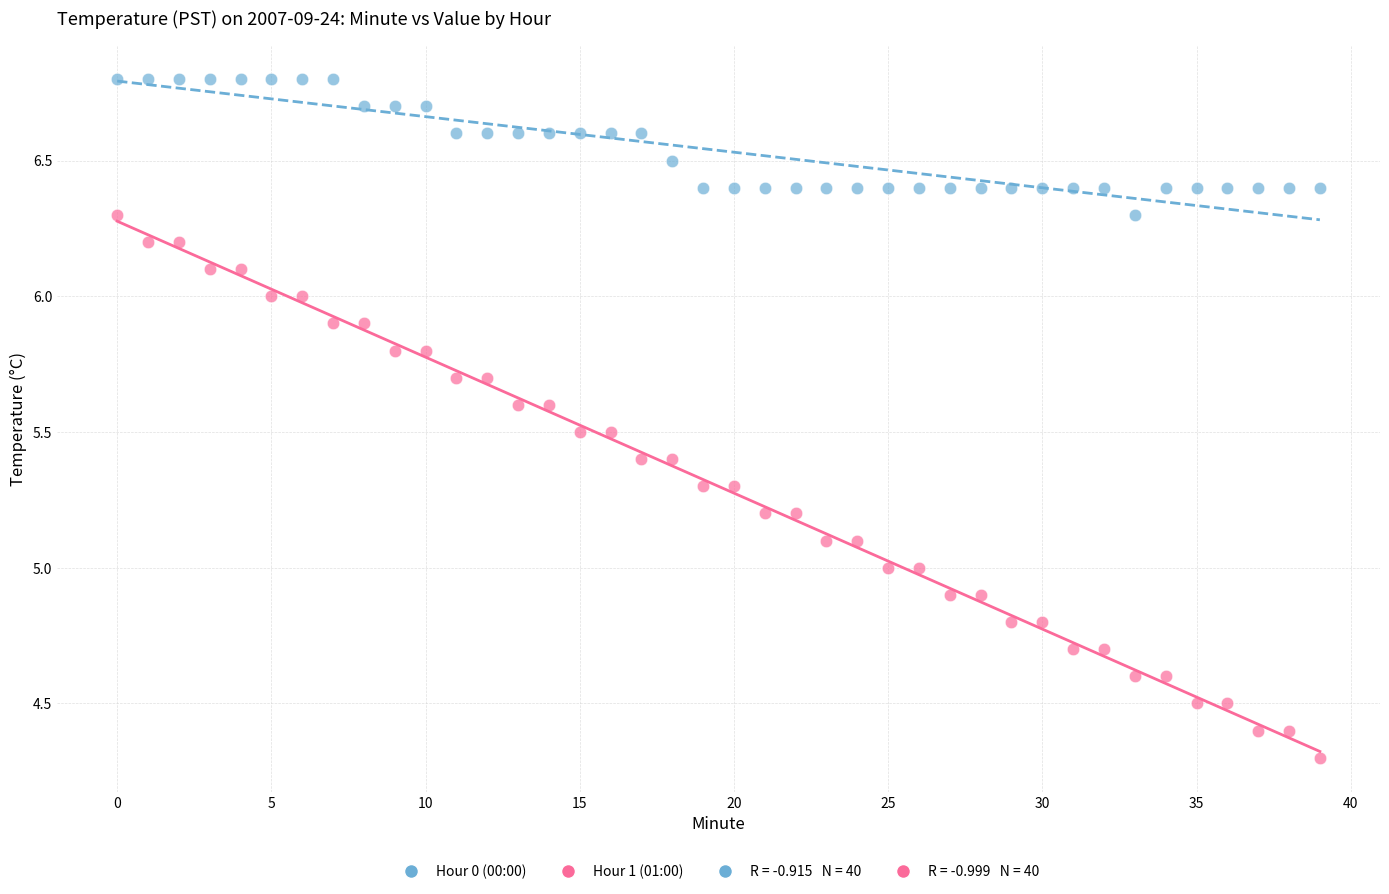

Which series contains the highest Y value?

Hour 0 (00:00)